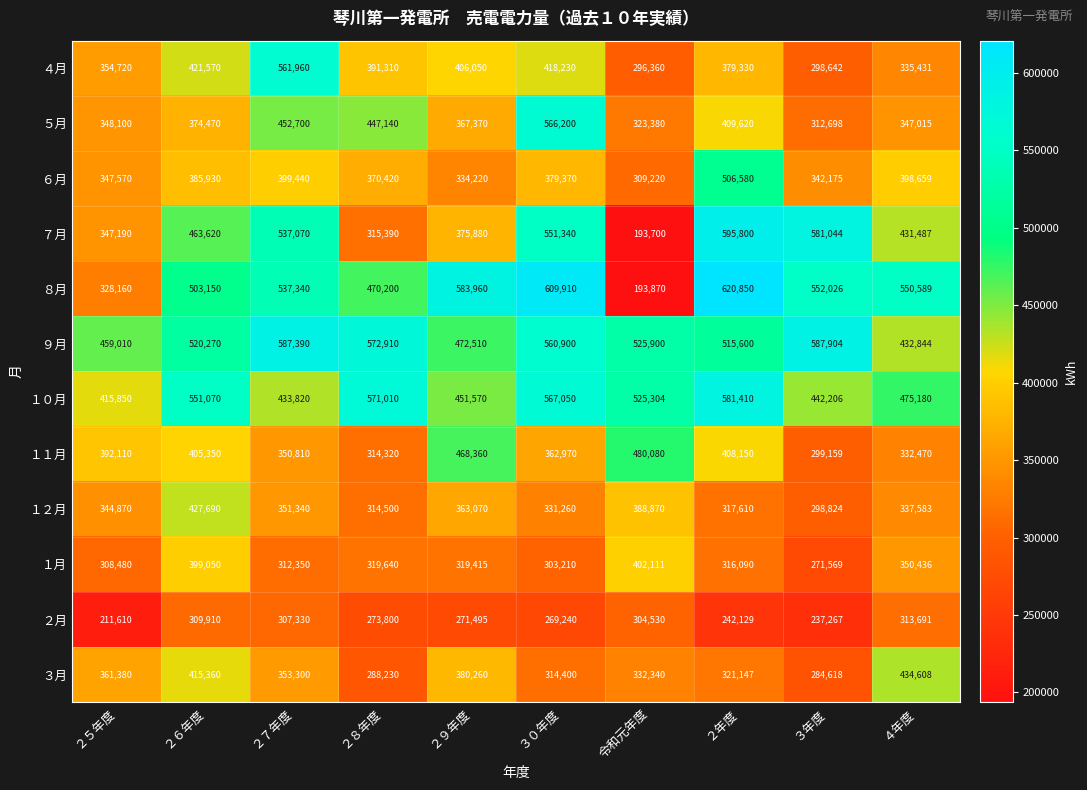

Is it true that ９月 equals 587904 at ３年度?

True